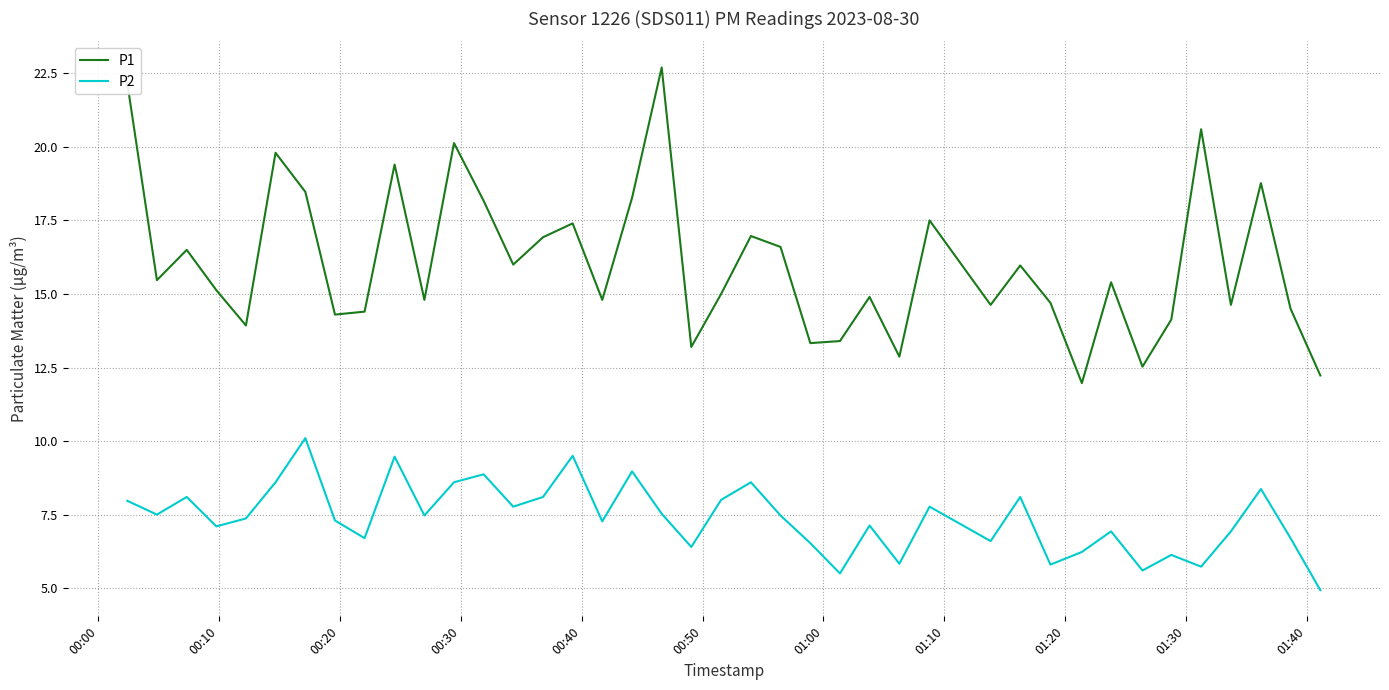

What is the difference between the maximum and minimum values in the P2 series?

5.2